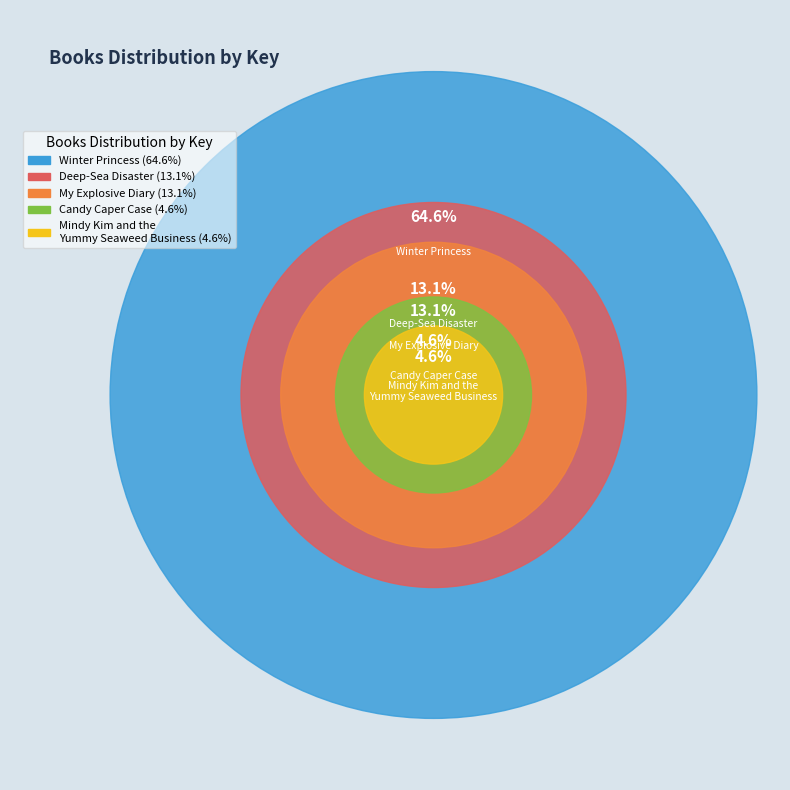

Rank the categories by value from highest to lowest.

Winter Princess, Deep-Sea Disaster, My Explosive Diary, Candy Caper Case, Mindy Kim and the
Yummy Seaweed Business